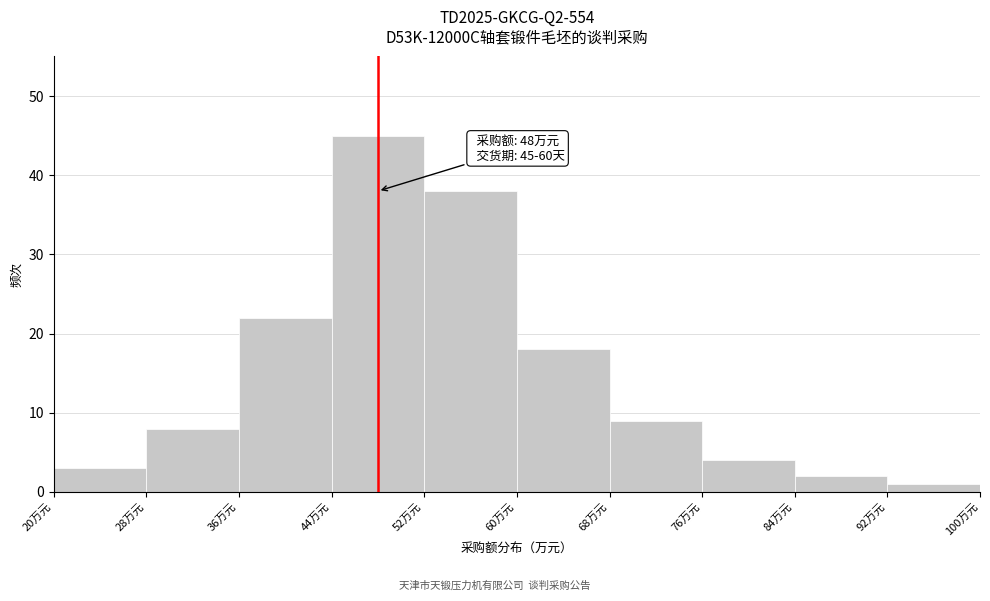

Which range on the x-axis has the tallest bar?

44 to 52